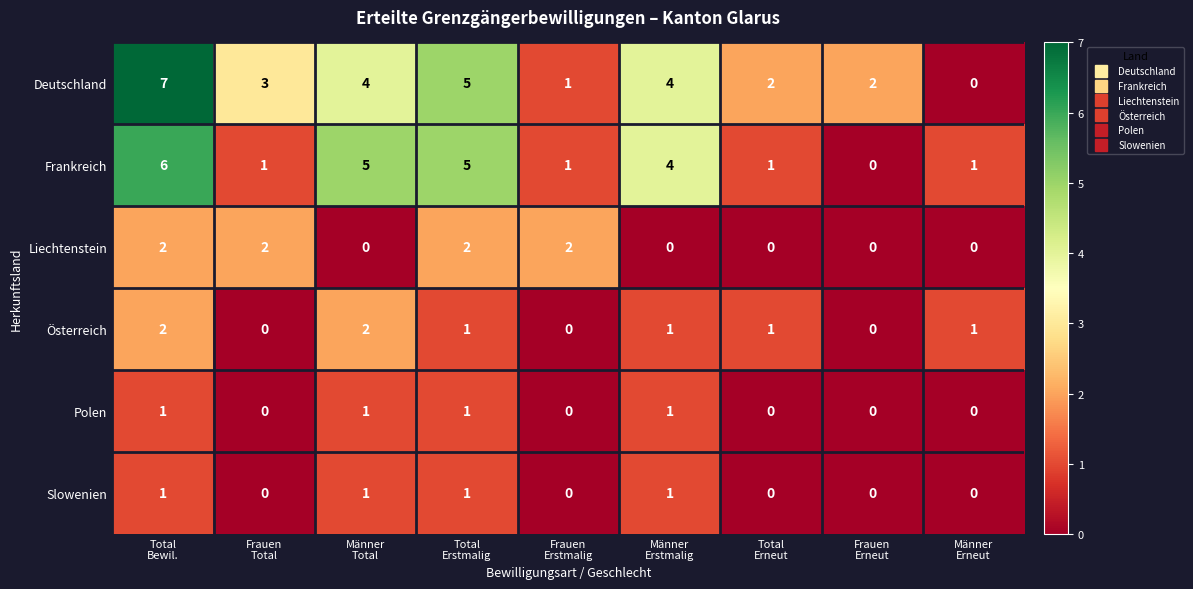

What is the greatest value displayed?

7